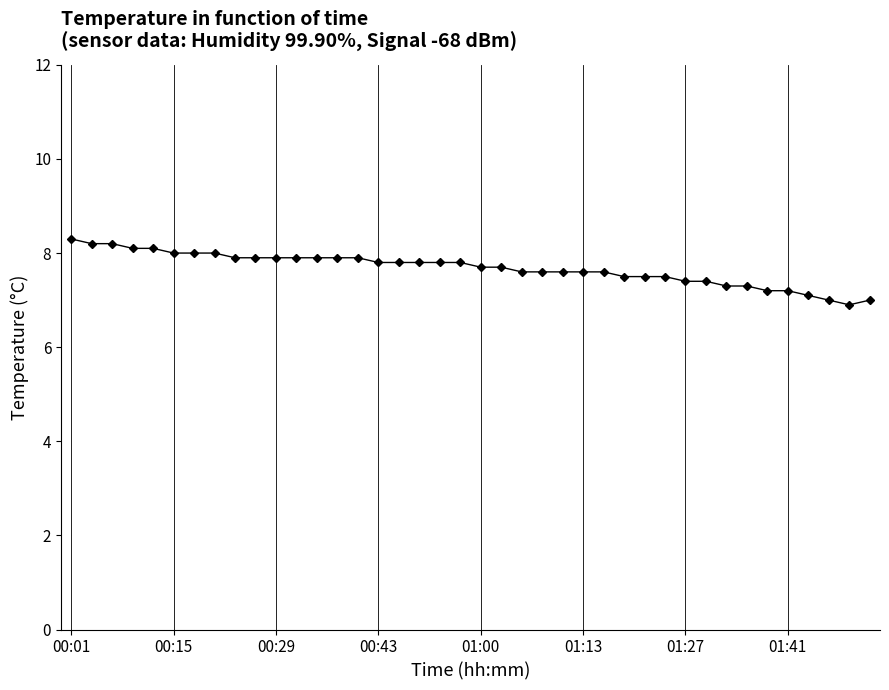

What is the smallest value displayed?

6.9